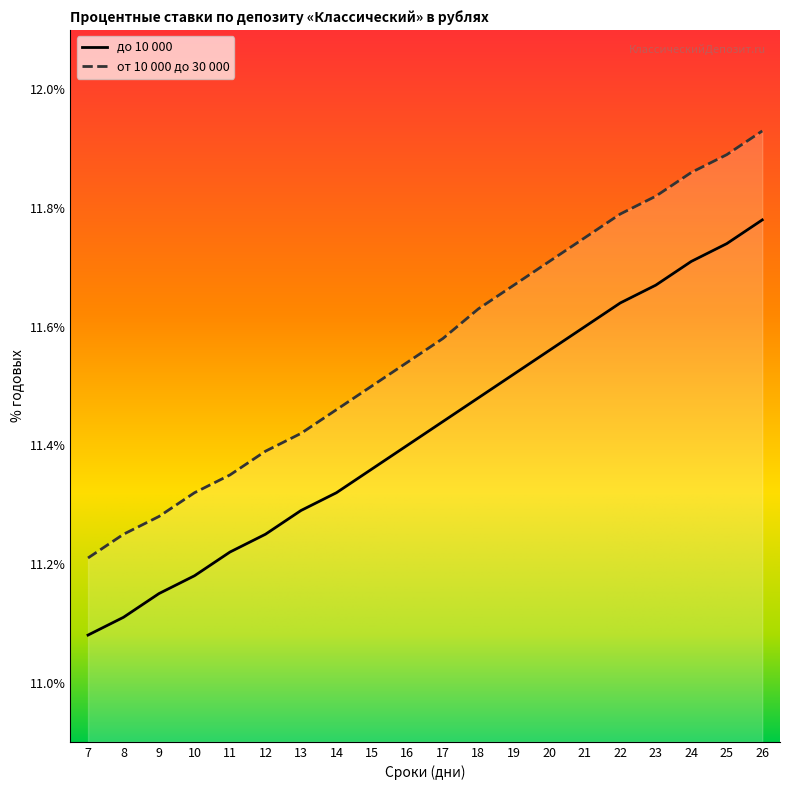

What value does the от 10 000 до 30 000 series have at 25?

11.9